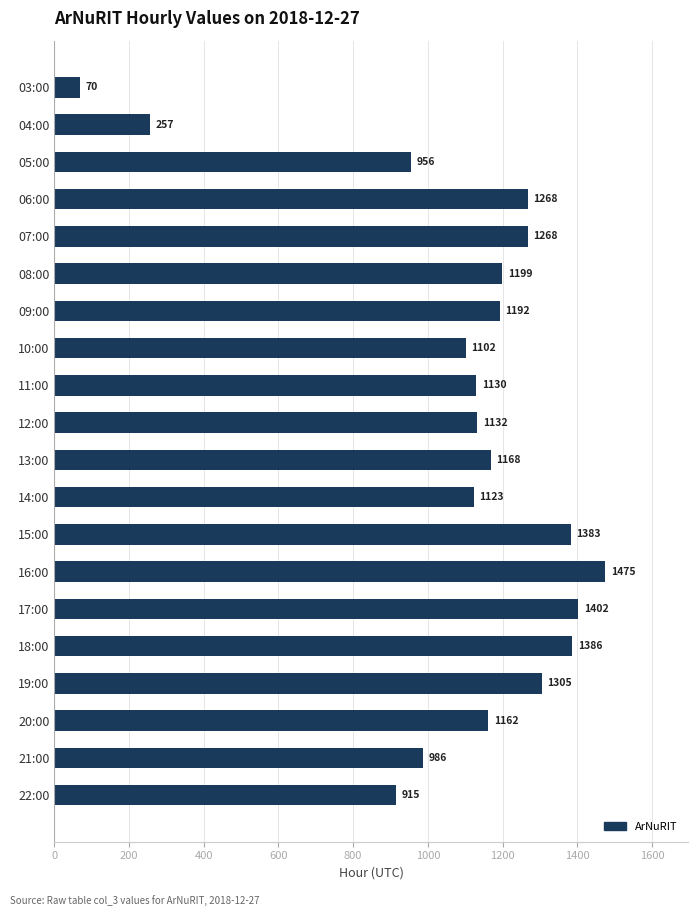

What is the label of the 11th bar from the top?

13:00